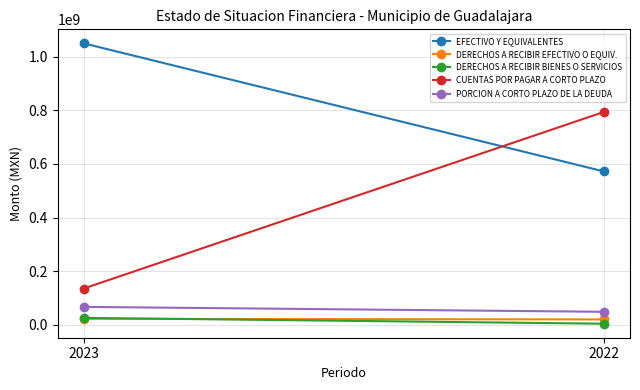

How many values in the CUENTAS POR PAGAR A CORTO PLAZO series are below 794029935?

1